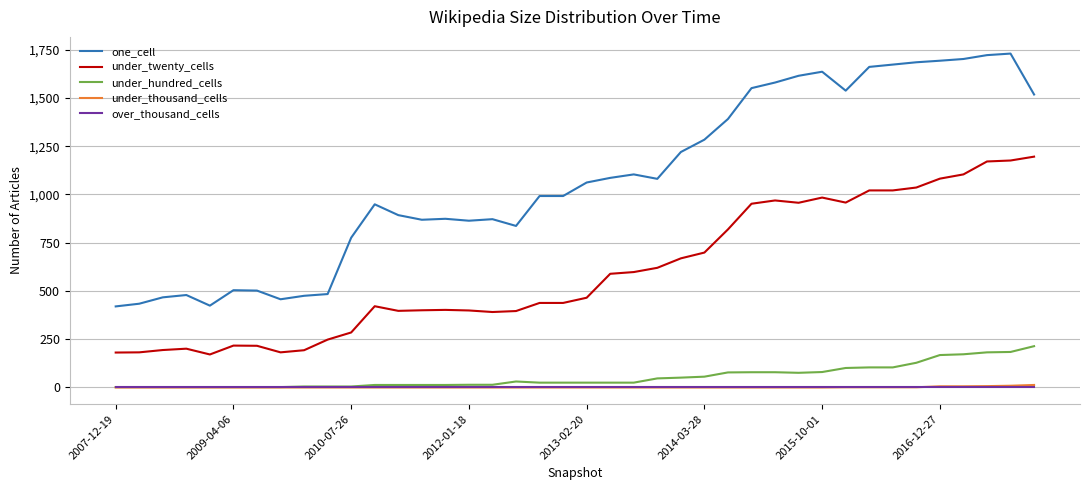

Which series has the largest total across all categories?

one_cell